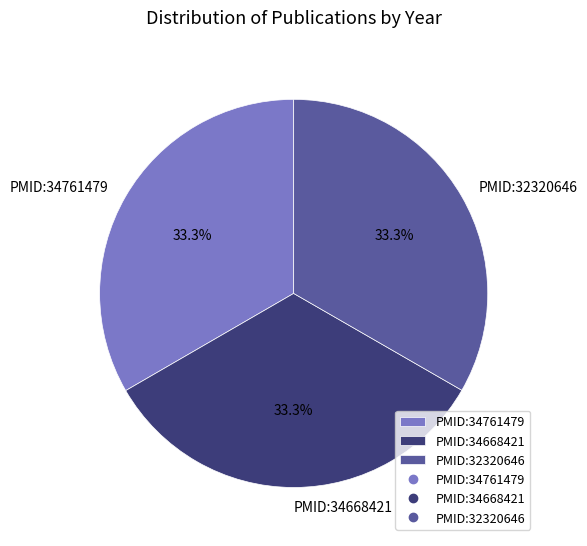

To the nearest percent, what portion does PMID:34668421 represent?

33%